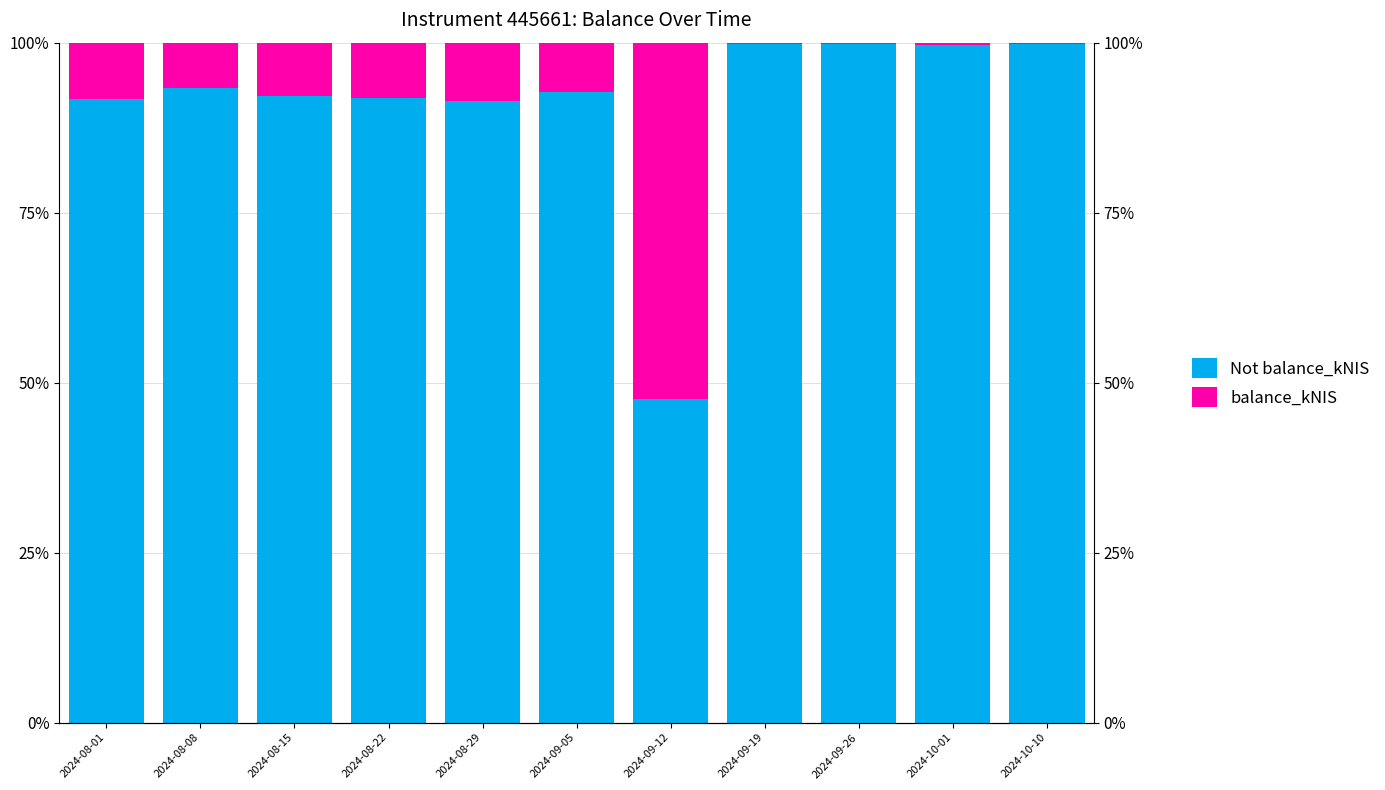

Where is Not balance_kNIS nearest to the value 73?

2024-08-29